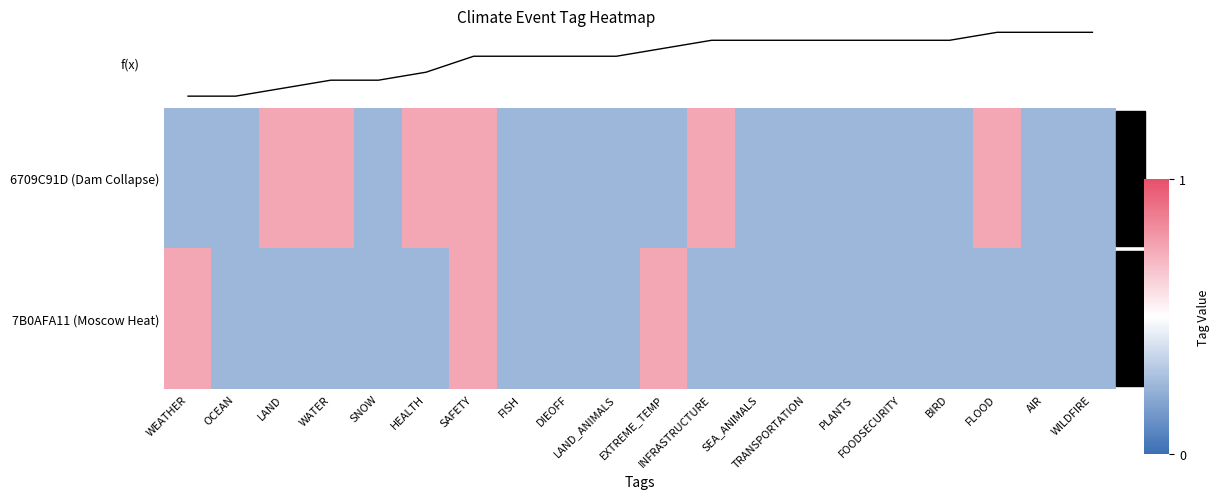

Rank the categories by 7B0AFA11 (Moscow Heat) value from lowest to highest.

OCEAN, LAND, WATER, SNOW, HEALTH, FISH, DIEOFF, LAND_ANIMALS, INFRASTRUCTURE, SEA_ANIMALS, TRANSPORTATION, PLANTS, FOODSECURITY, BIRD, FLOOD, AIR, WILDFIRE, WEATHER, SAFETY, EXTREME_TEMP